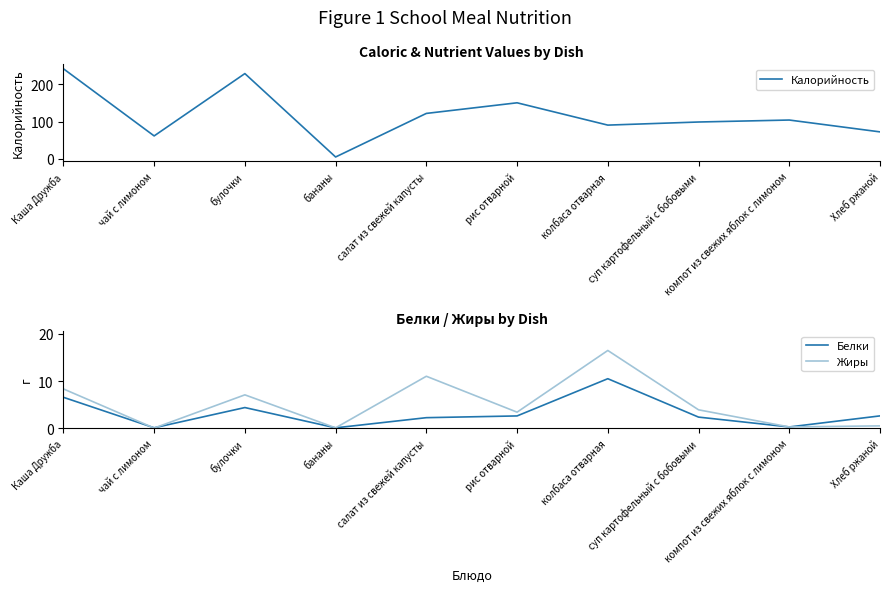

How many lines are shown in the chart?

3